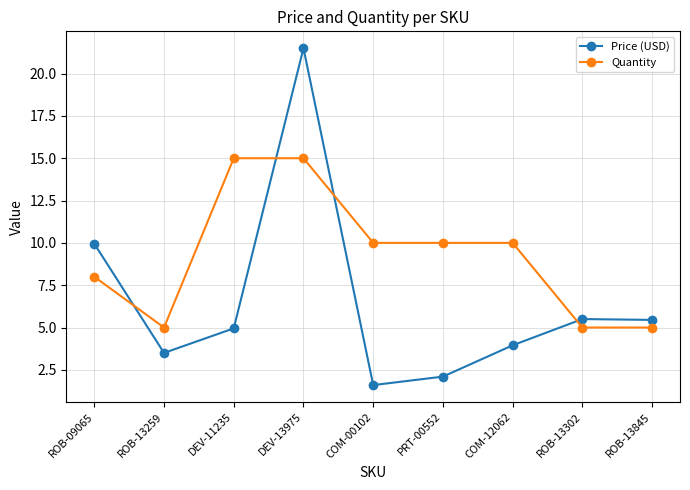

Which series has the largest total across all categories?

Quantity